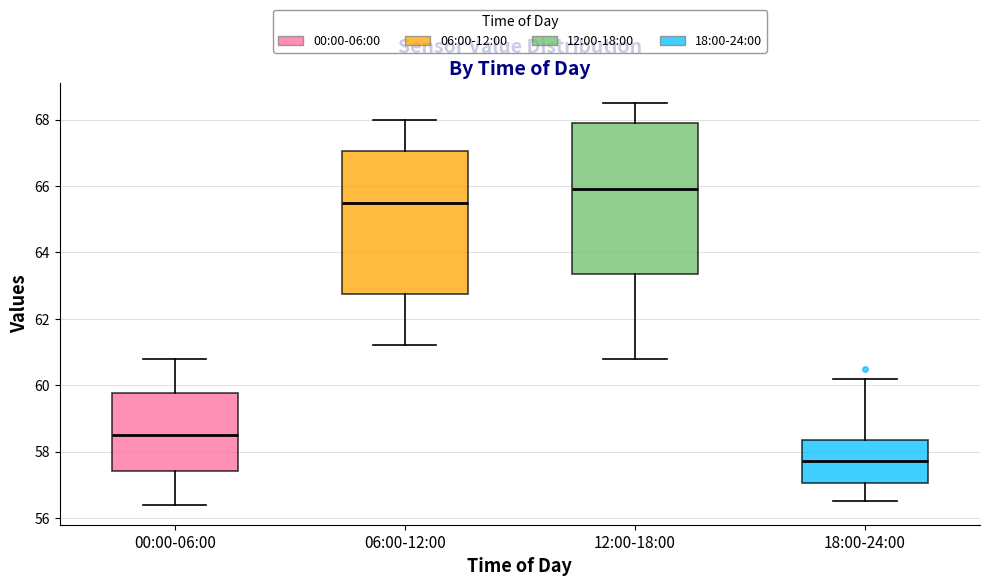

Where does the upper whisker of the box for 12:00-18:00 end on the y-axis? The values are not printed on the chart, so give them approximately, as read against the axis.

68.6